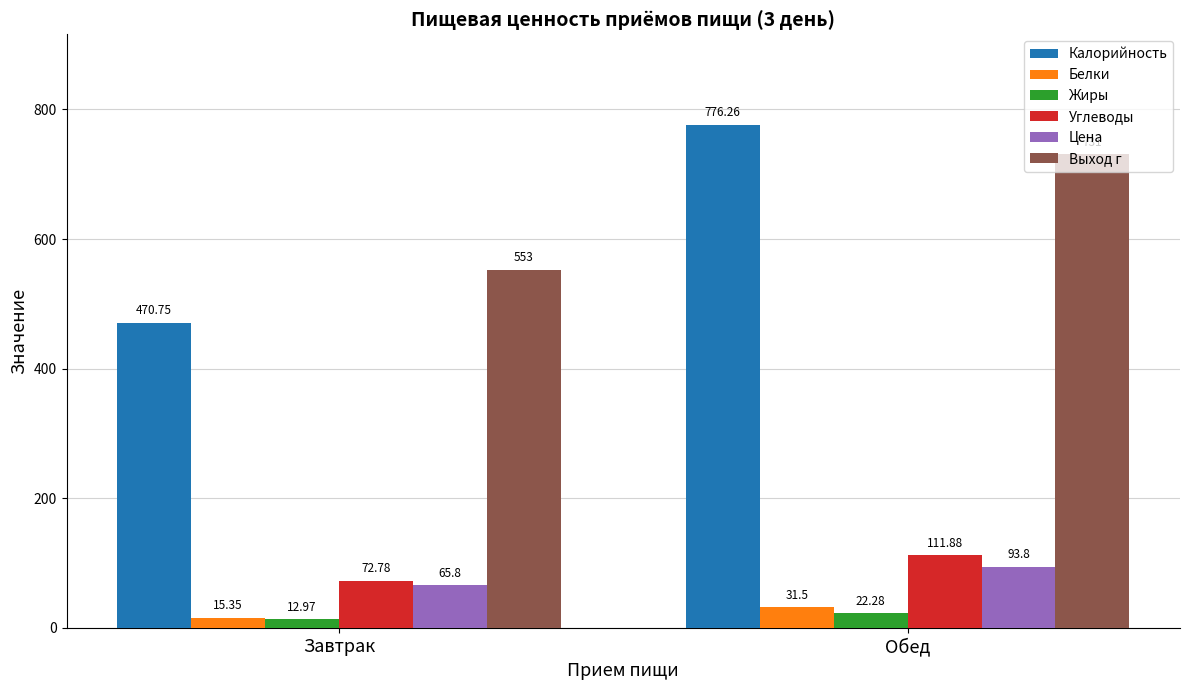

True or false: Белки has a value of 31.5 at Обед.

True